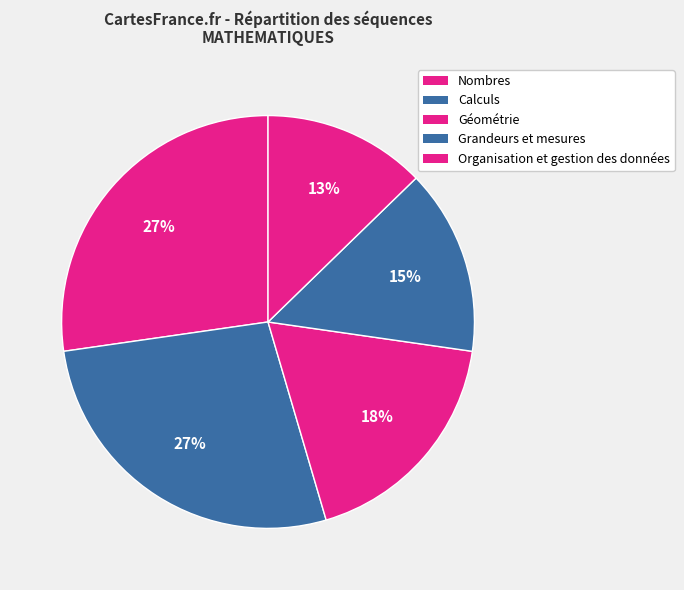

What percentage is NOT represented by Géométrie?

81.8%